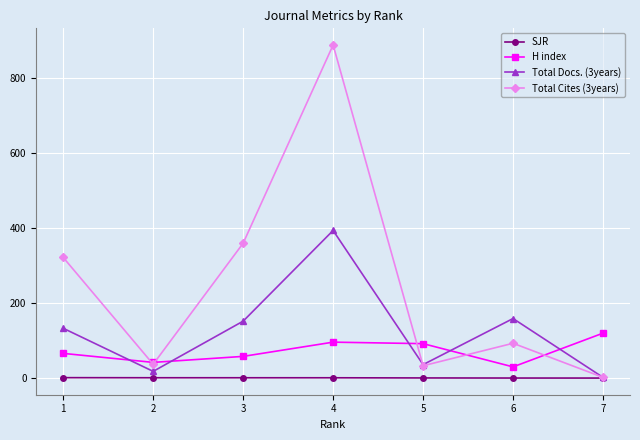

What is the sum of all H index values?

504.0